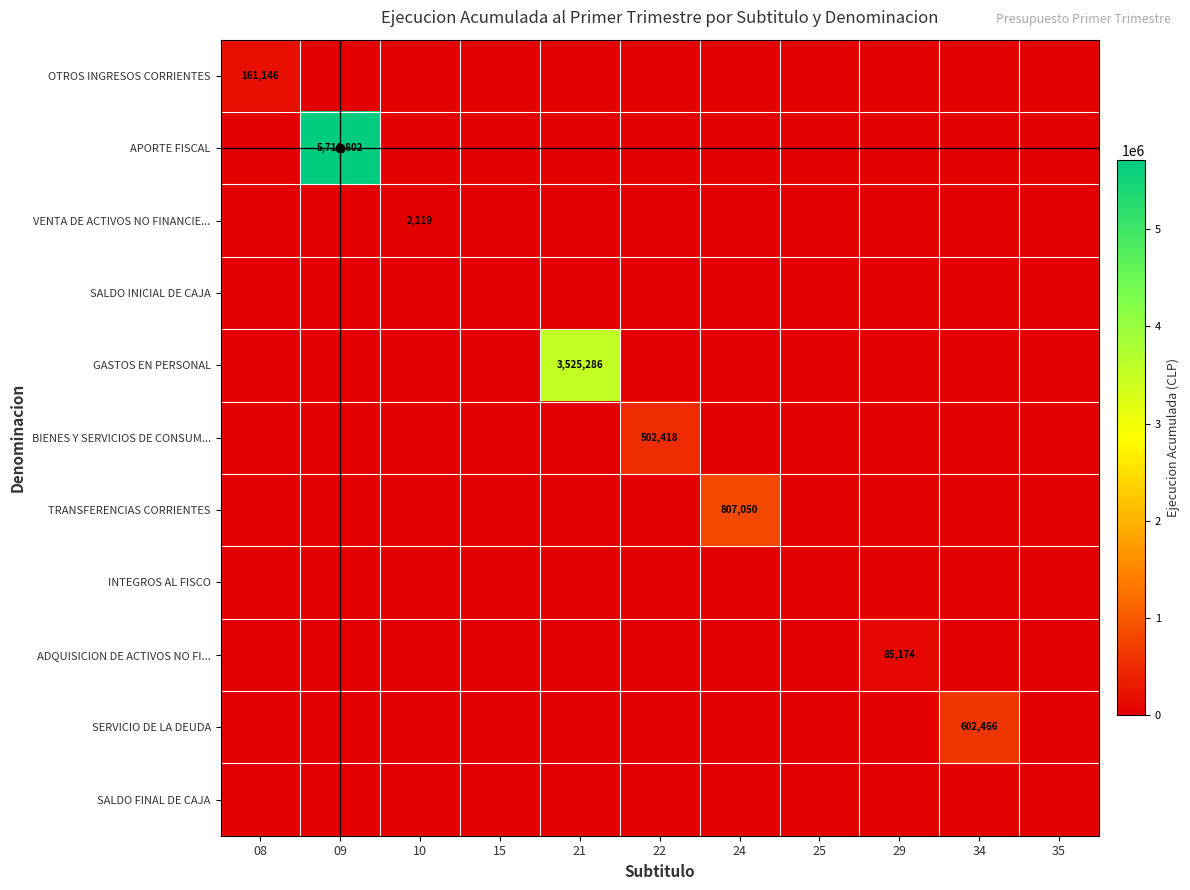

True or false: ADQUISICION DE ACTIVOS NO FI... has a value of 85174 at 29.

True